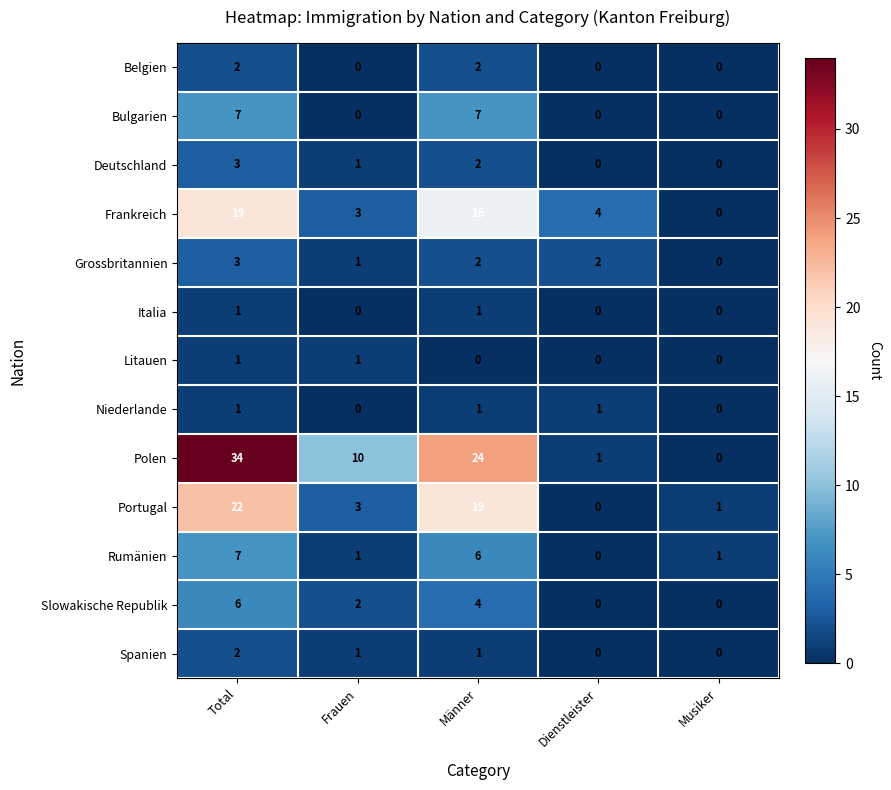

Which category has the highest value in the Deutschland series?

Total